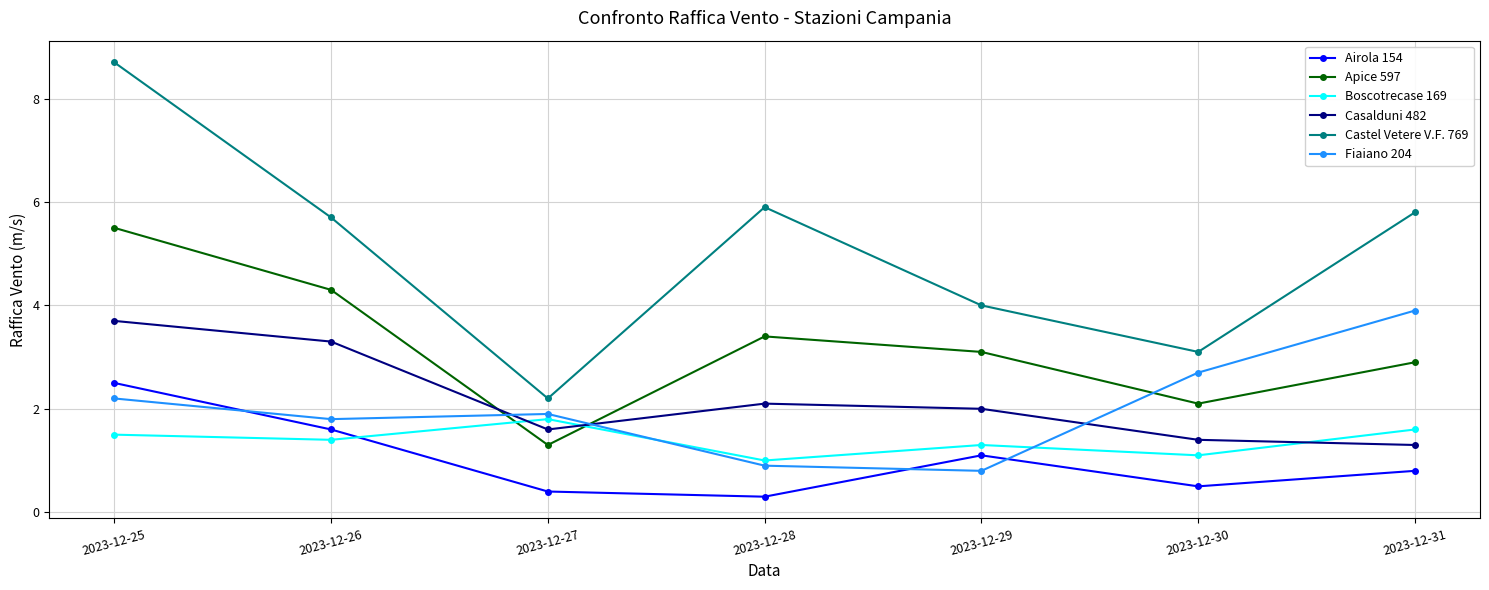

What is the total value across all series at 2023-12-30?

10.9